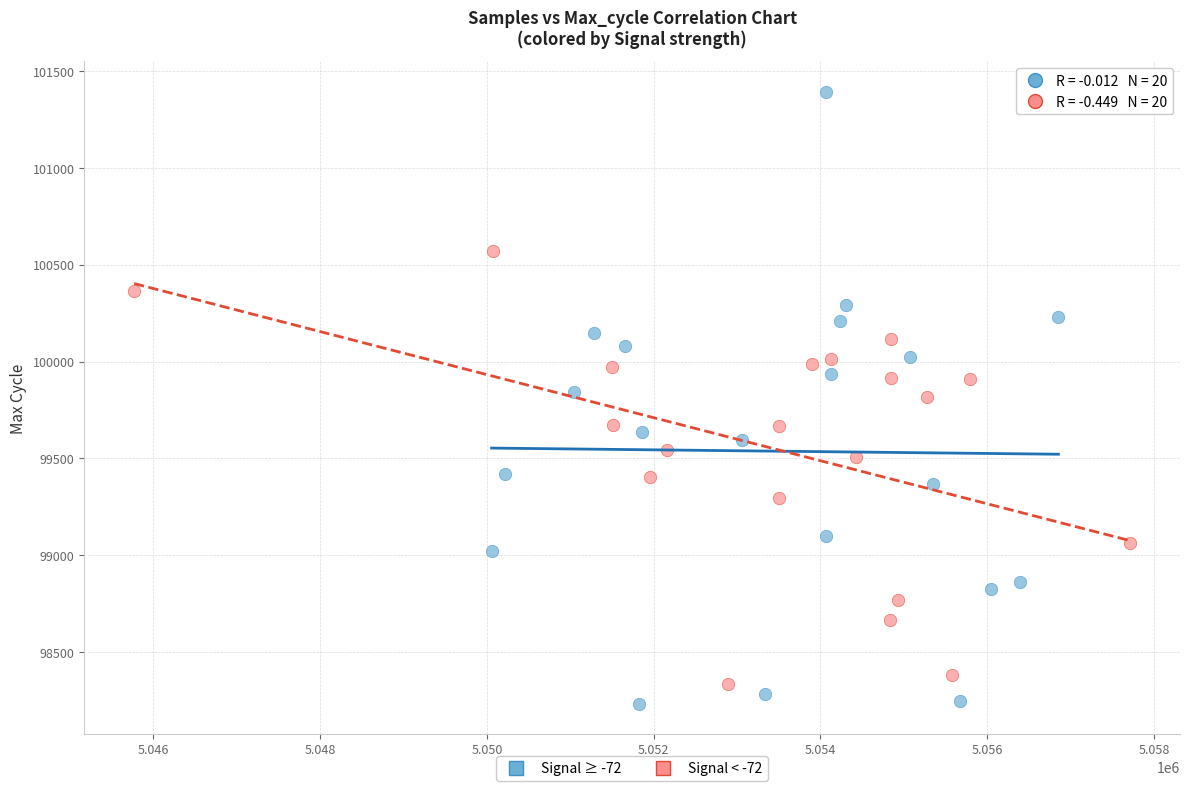

Which series contains the highest Y value?

Signal ≥ -72